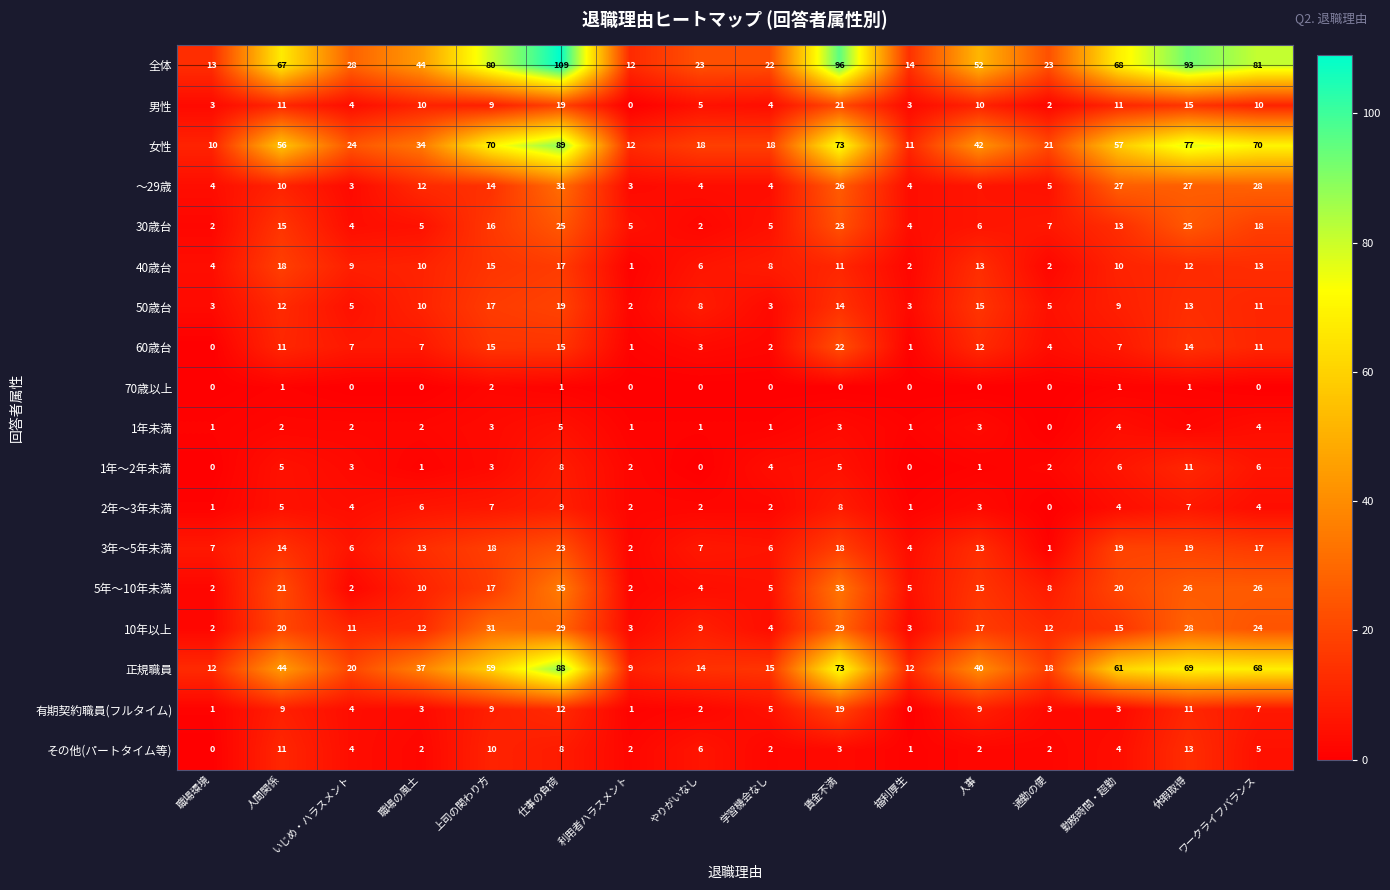

Which series has the largest total across all categories?

全体